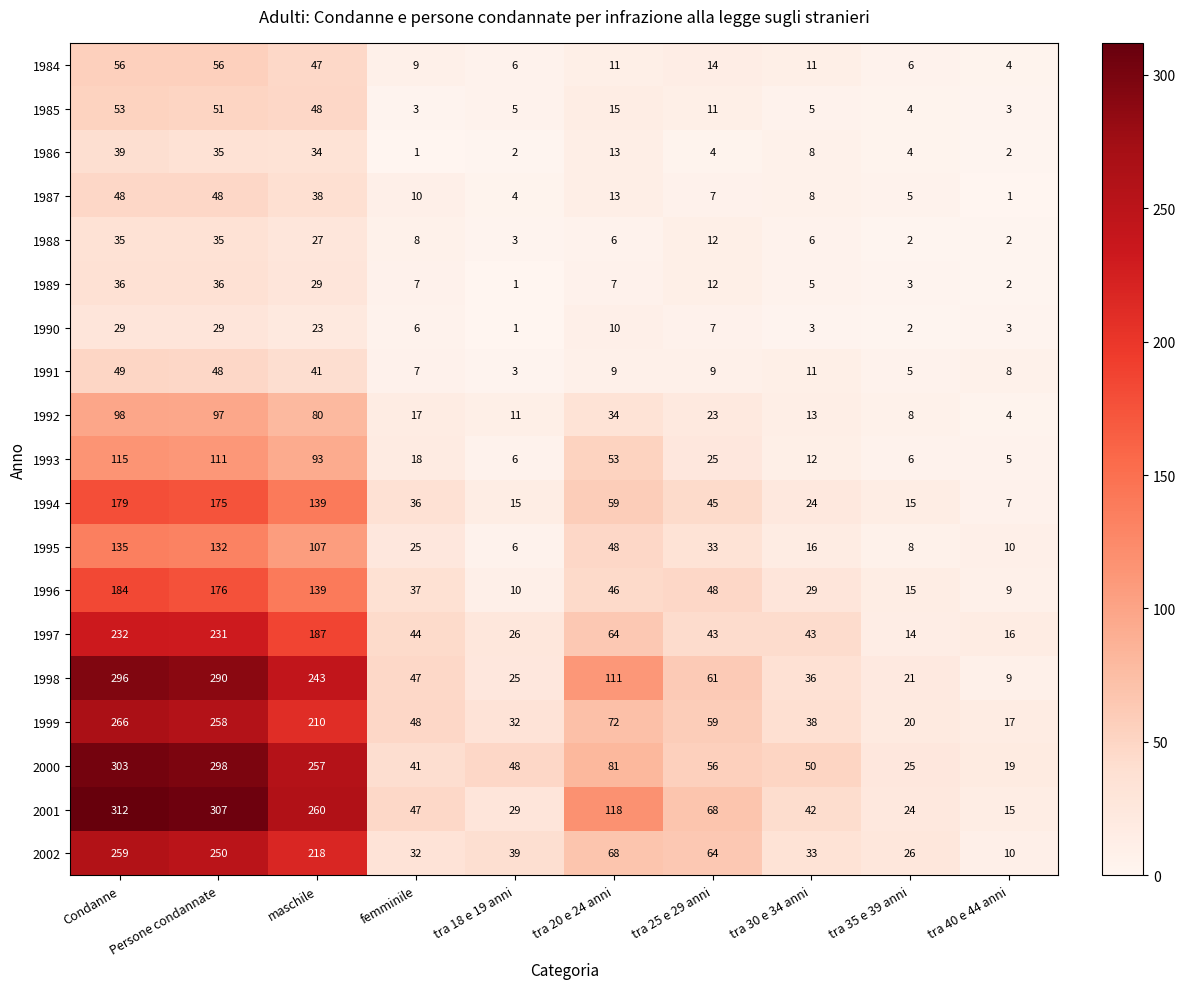

What is the approximate value of 1993 at tra 18 e 19 anni?

6